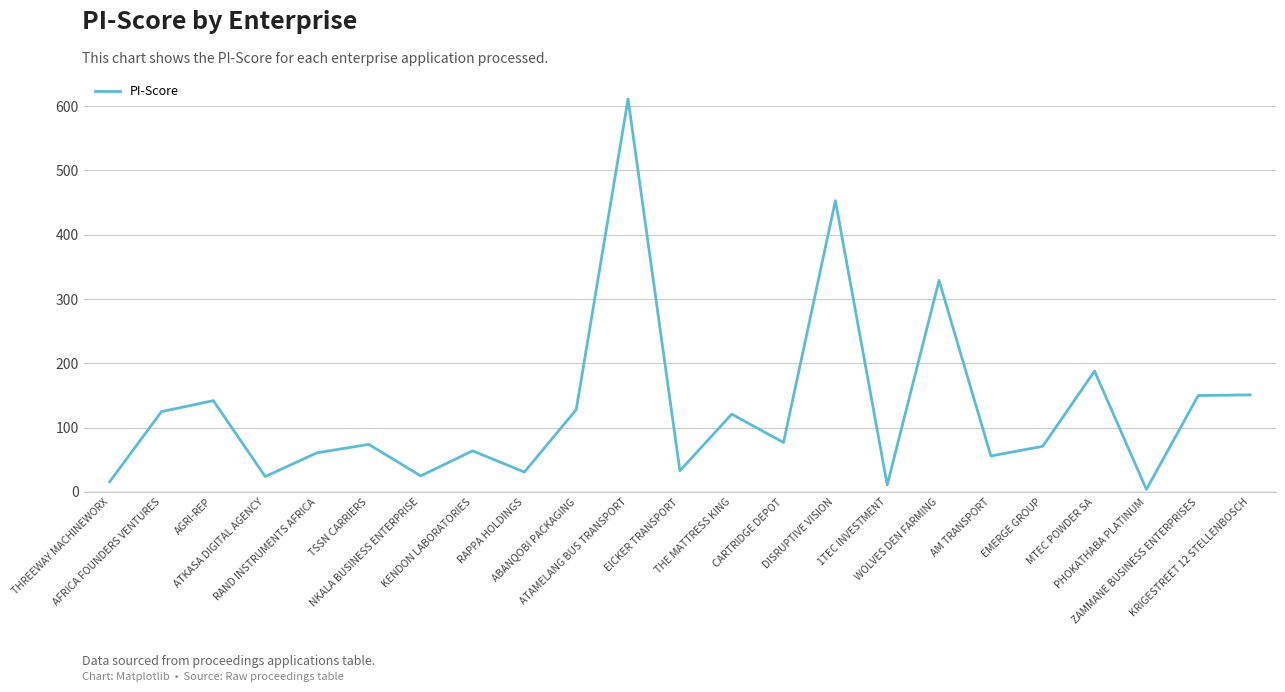

What is the difference between the maximum and minimum values?

607